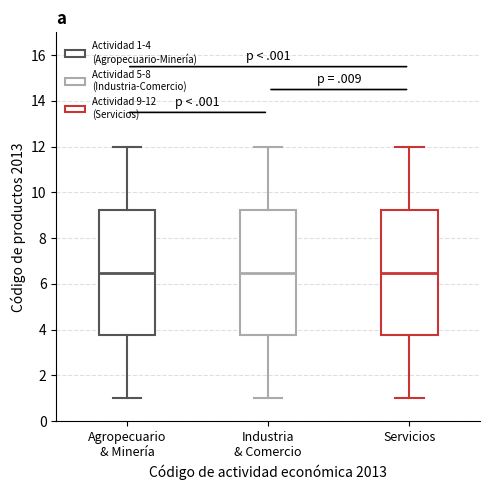

Where does the lower whisker of the box for Agropecuario & Minería end on the y-axis? The values are not printed on the chart, so give them approximately, as read against the axis.

1.0